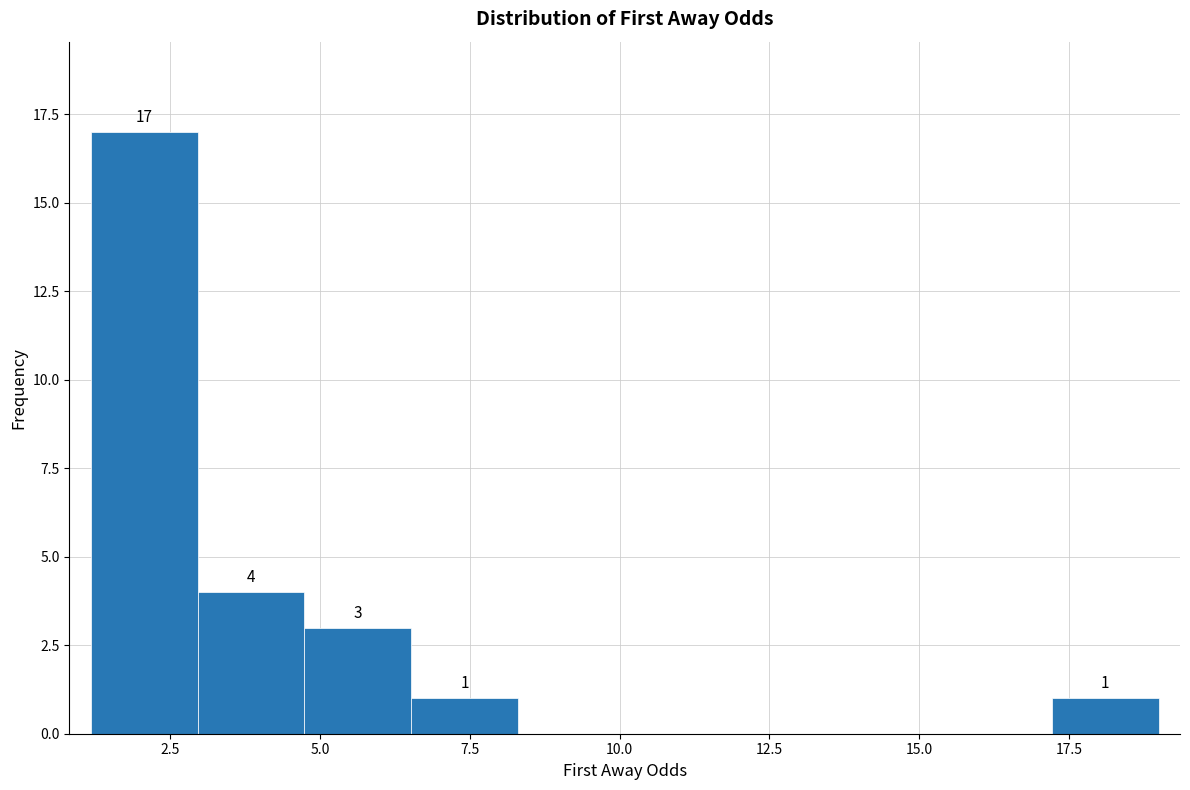

Read against the x-axis, roughly where is the centre of the tallest bar?

2.0